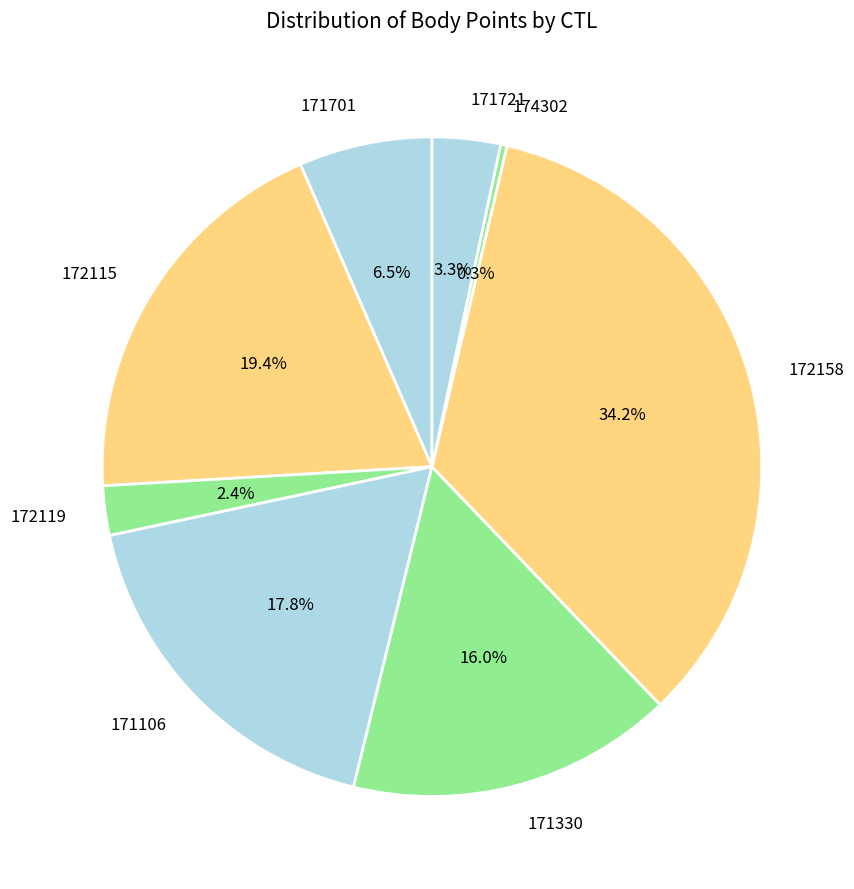

Between 171721 and 172119, which is larger?

171721